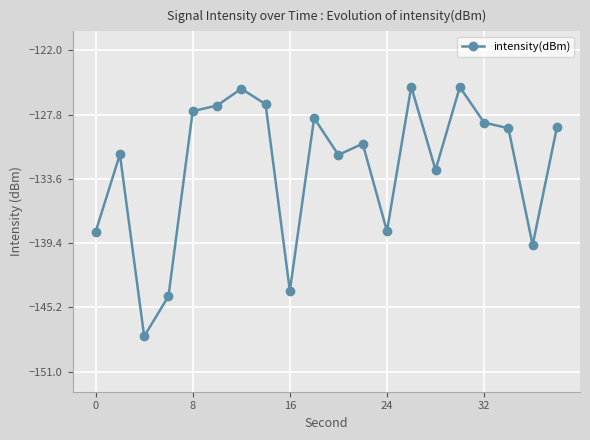

True or false: the data has more than 0 interior local peaks.

True